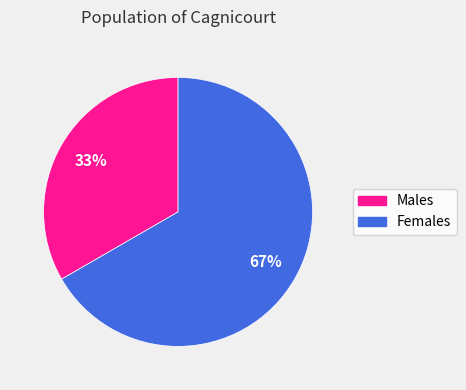

To the nearest percent, what is the average slice percentage?

50%